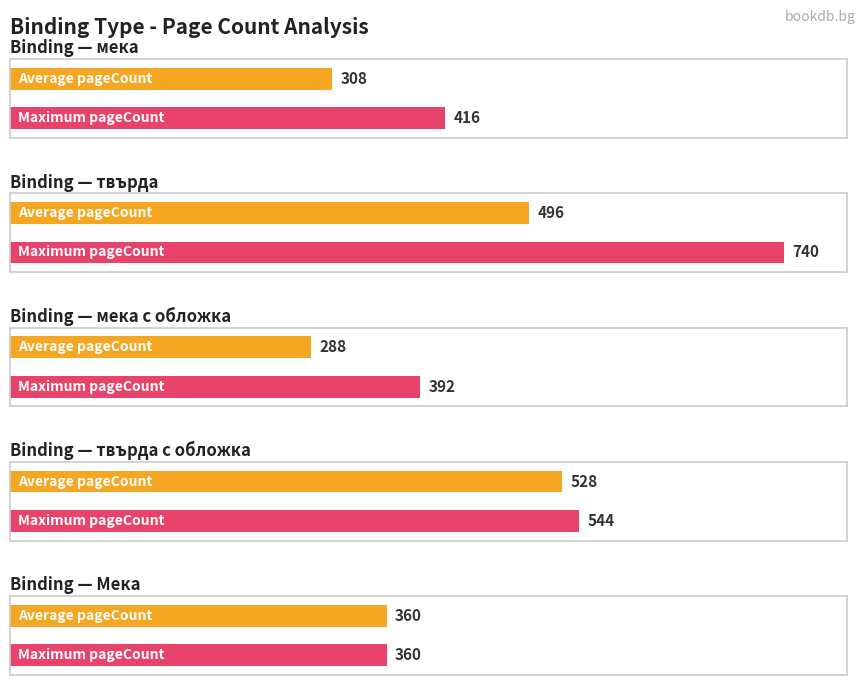

Which has a higher value, 3 or 1?

3